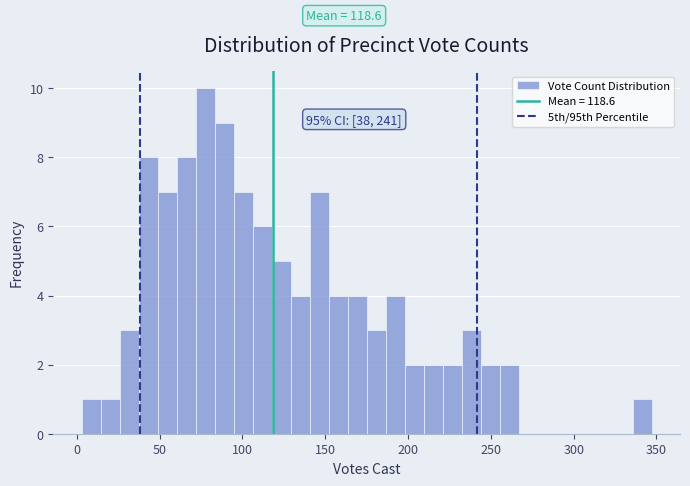

Around what value on the x-axis is the tallest bar? Give the approximate position of its centre, as read against the axis.

80